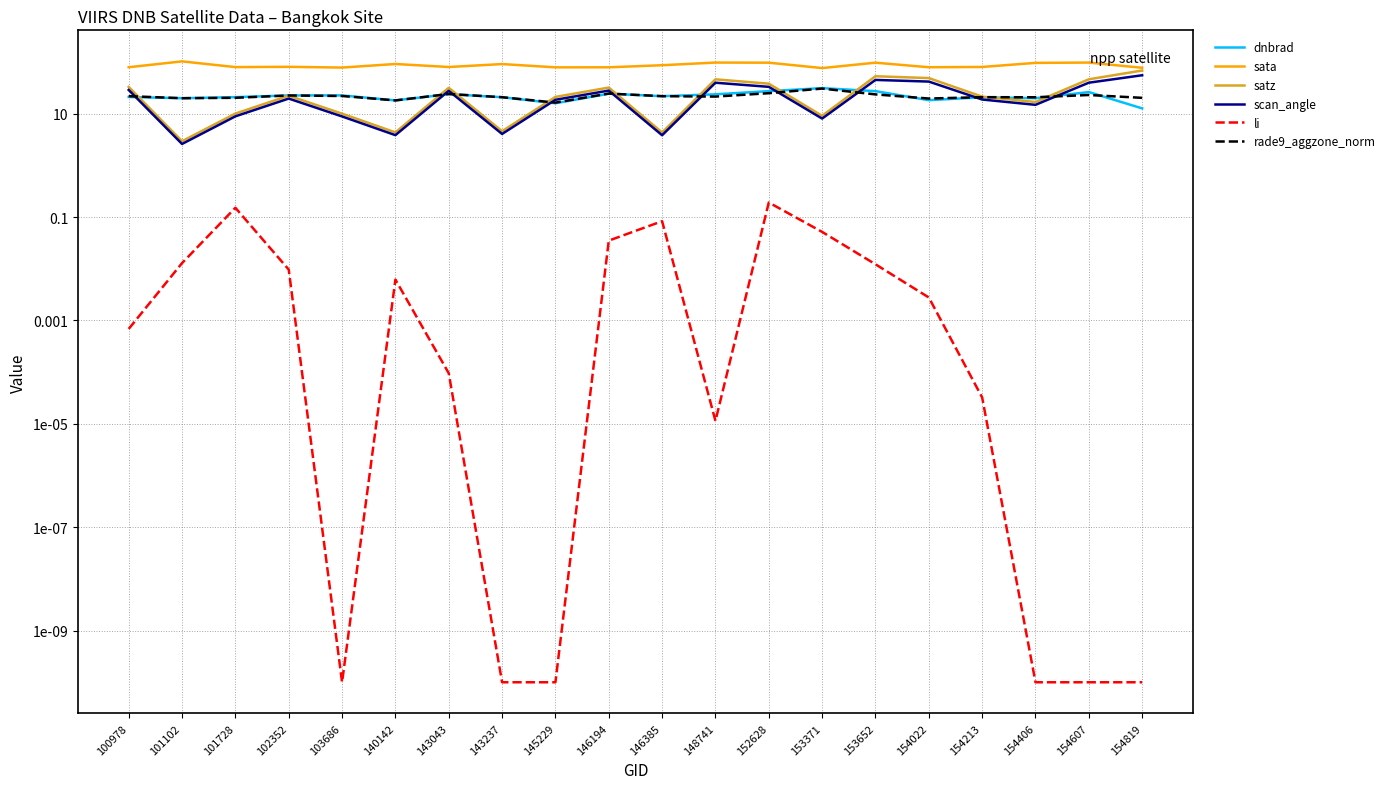

What are all the series names shown in the legend?

dnbrad, sata, satz, scan_angle, li, rade9_aggzone_norm